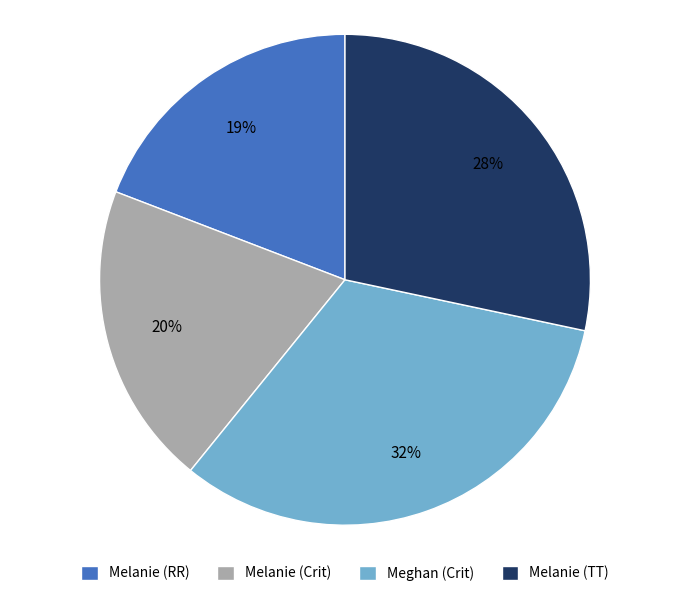

What is the largest slice in the pie chart?

Meghan (Crit)